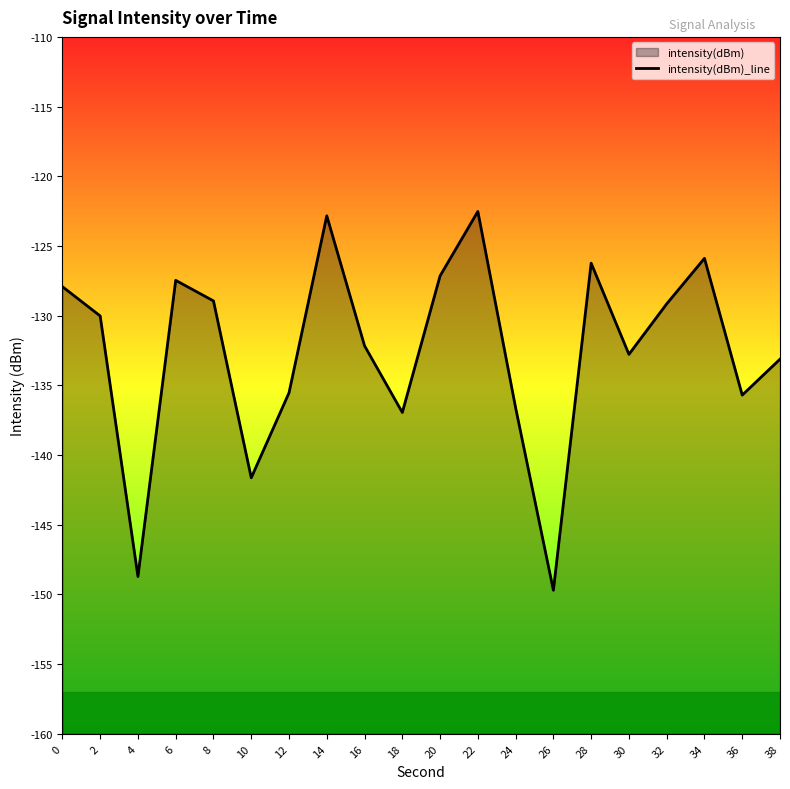

What is the difference between the values at 30 and 36?

2.9